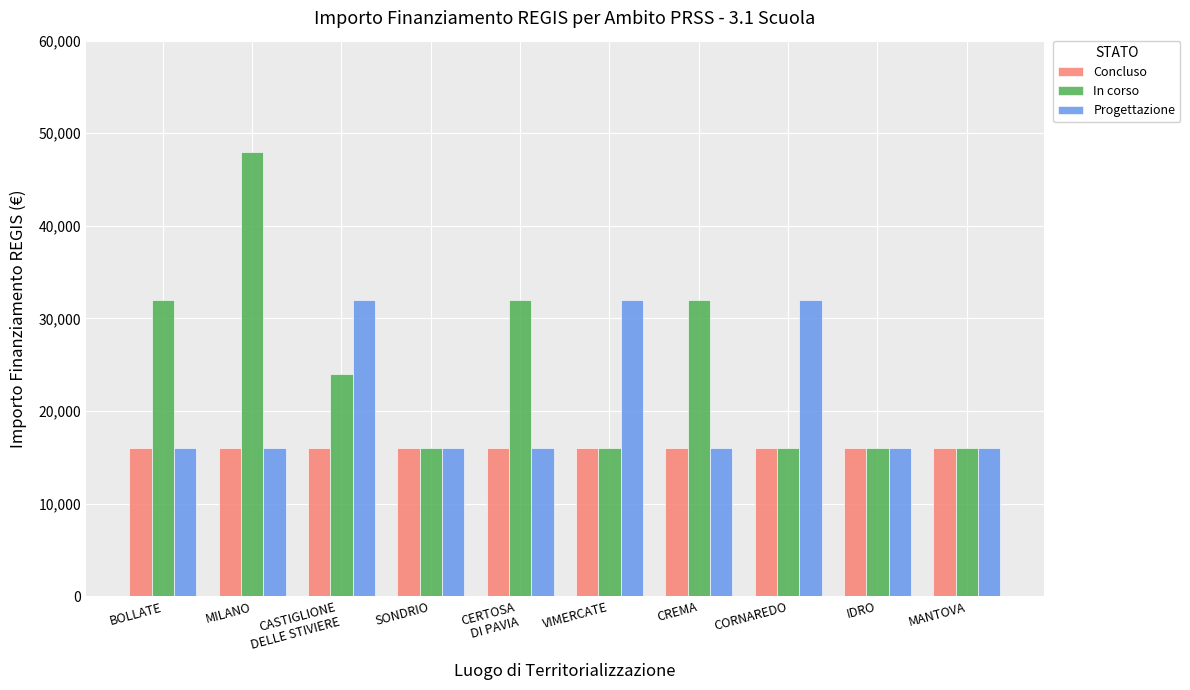

True or false: In corso has a value of 16000 at VIMERCATE.

True